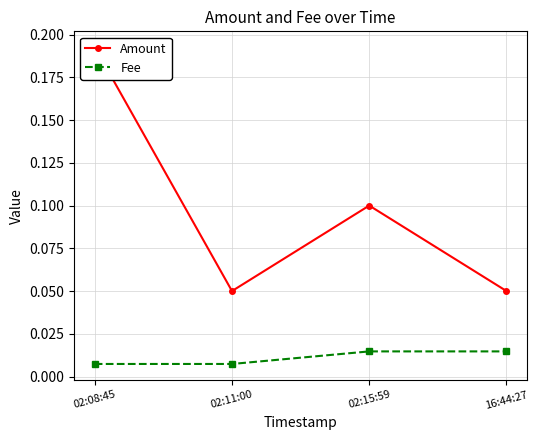

Which series has the largest range (max minus min)?

Amount